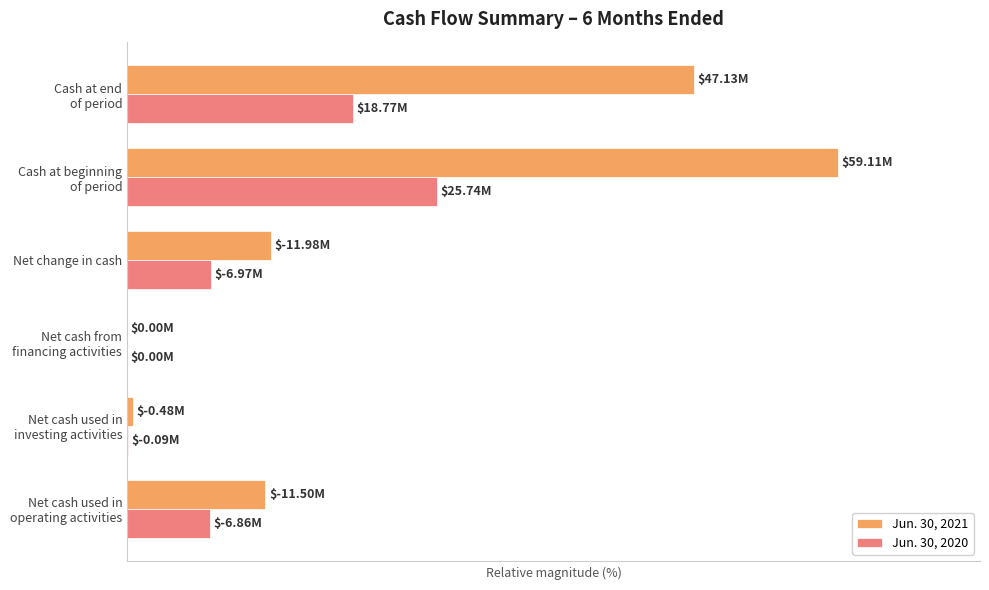

What are all the series names shown in the legend?

Jun. 30, 2021, Jun. 30, 2020